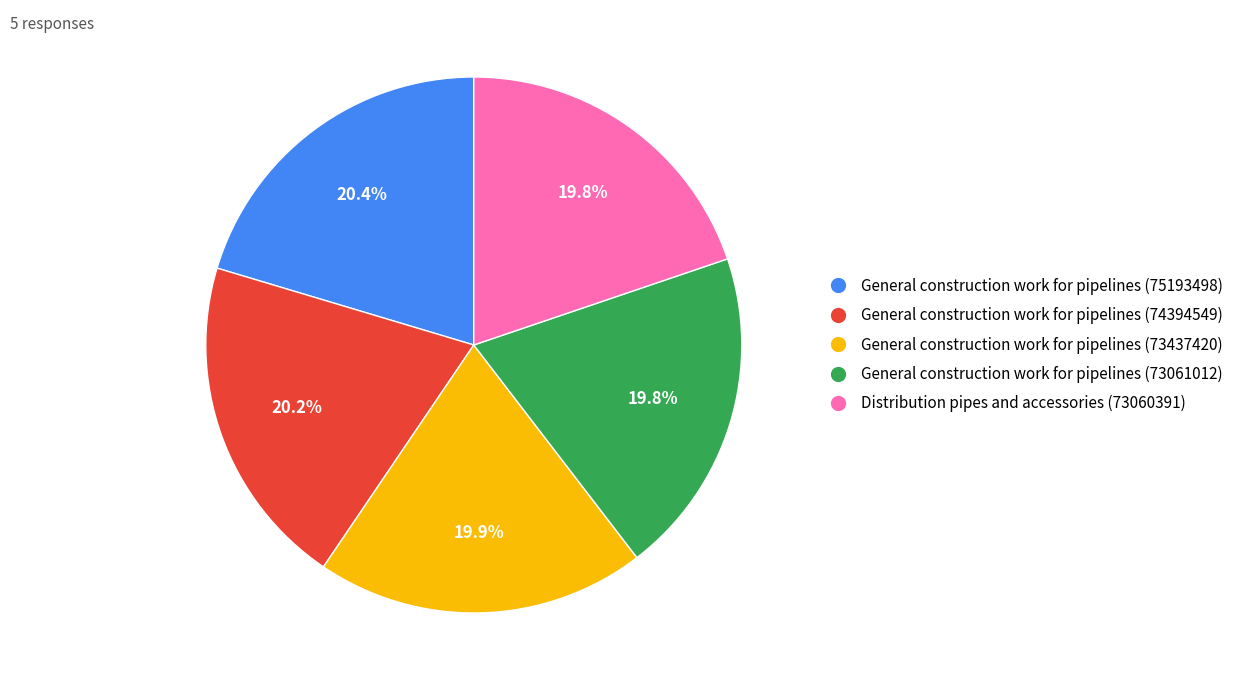

What portion of the pie excludes General construction work for pipelines (73061012)?

80.2%